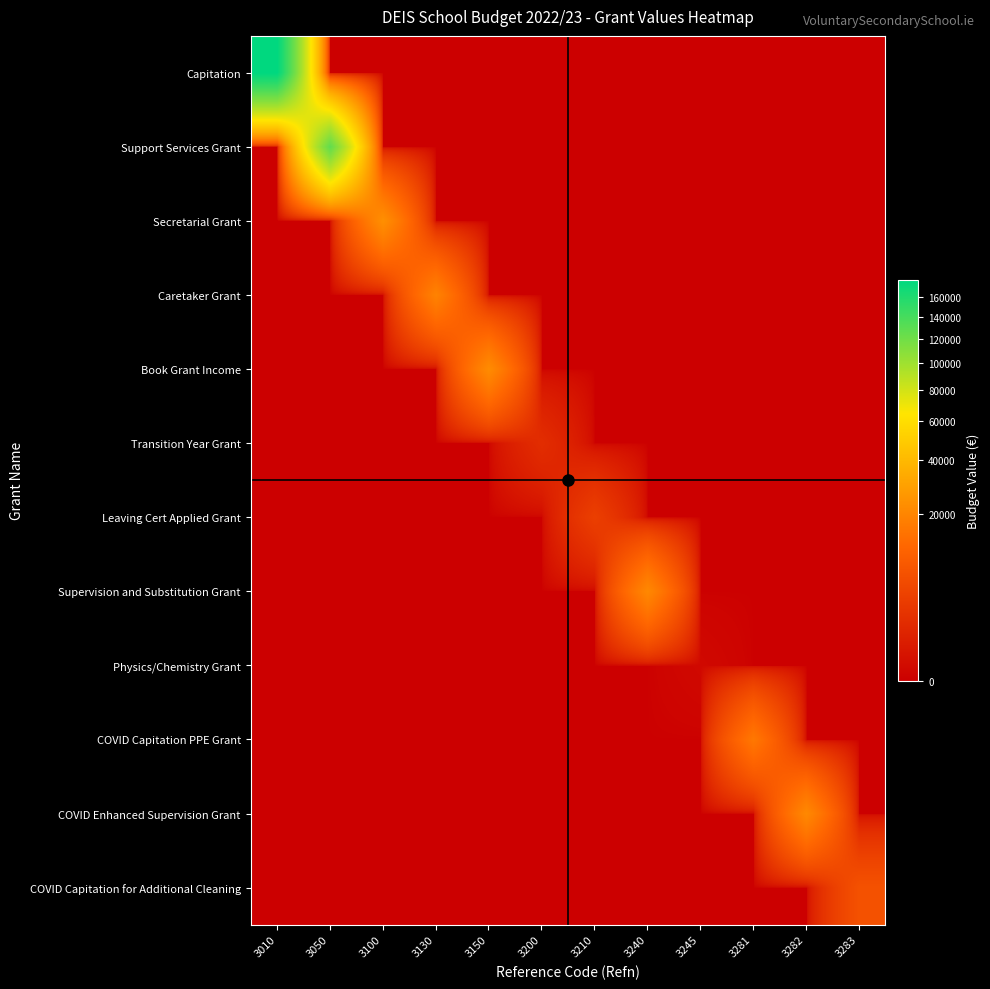

What is the total value across all series at 3100?

23275